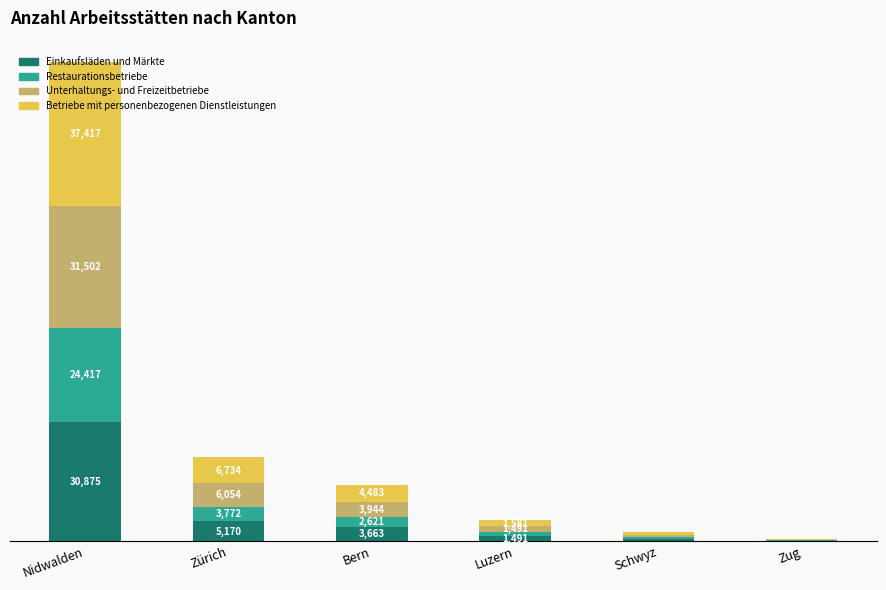

At which category is the sum across all series the highest?

Nidwalden